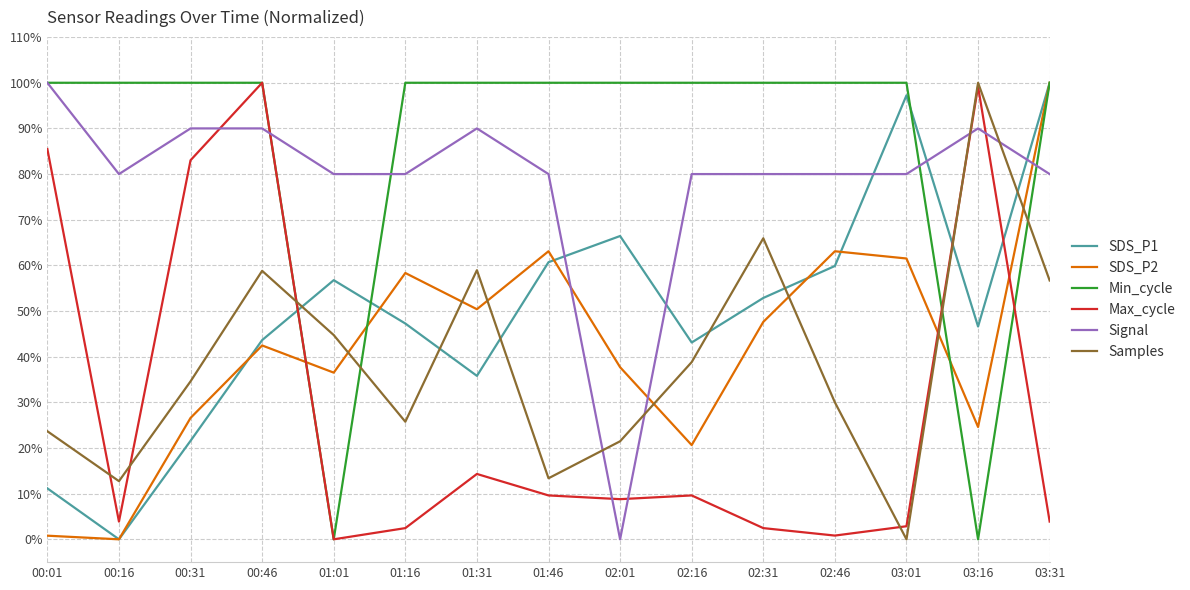

How many categories are shown in the chart?

15